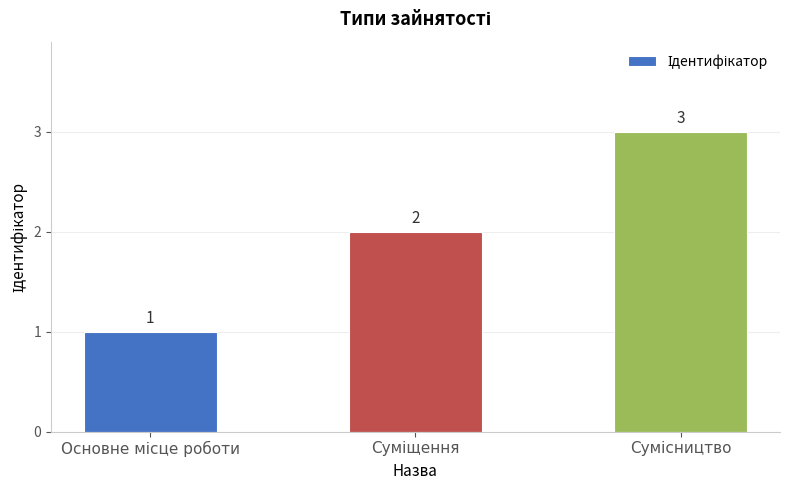

What is the greatest value displayed?

3